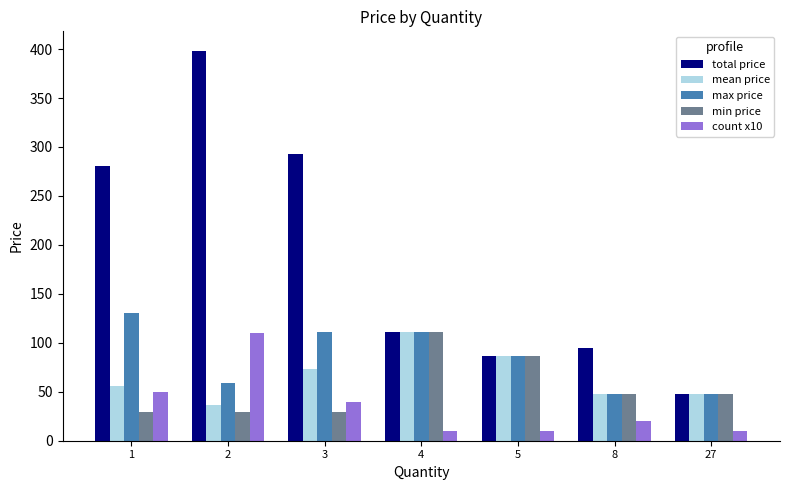

Does the chart contain any negative values?

No